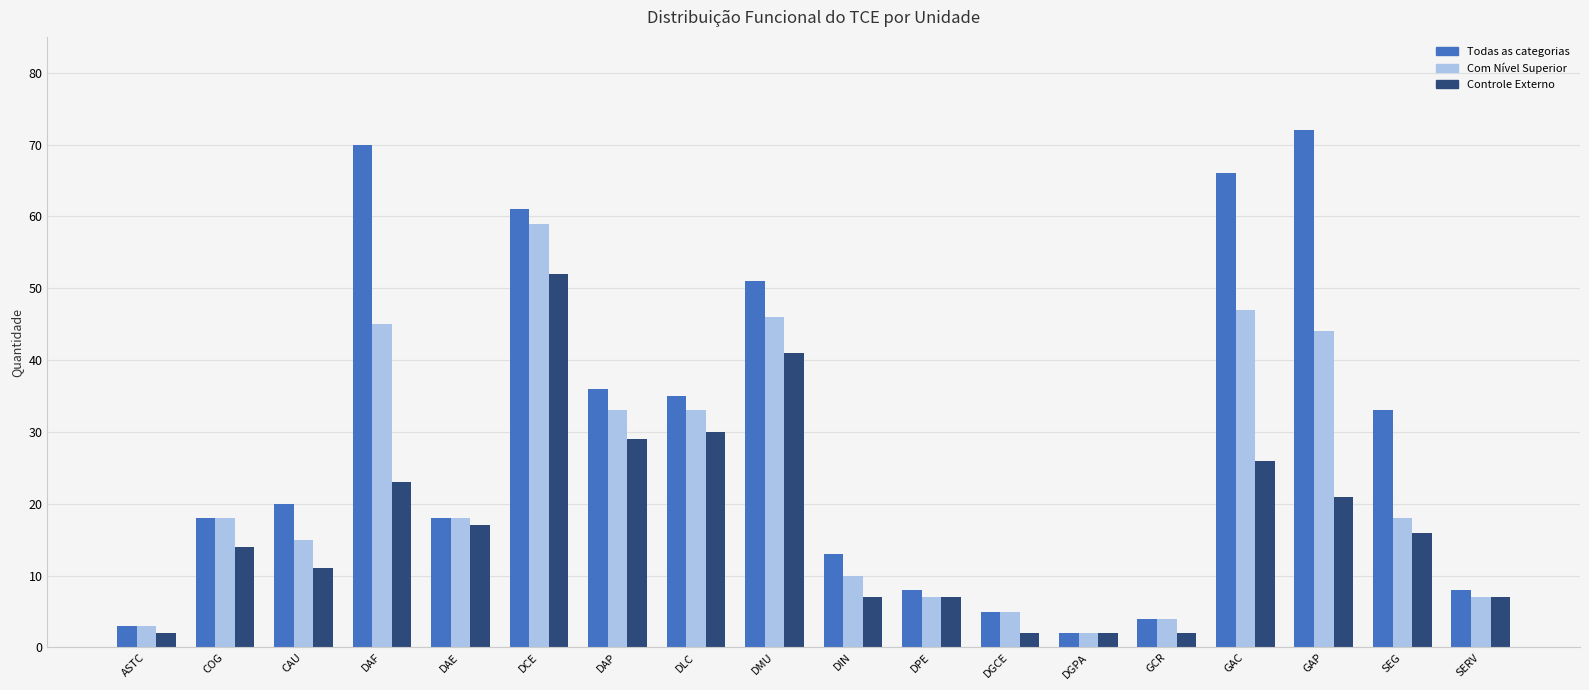

What is the difference between the second highest and minimum values in the Controle Externo series?

39